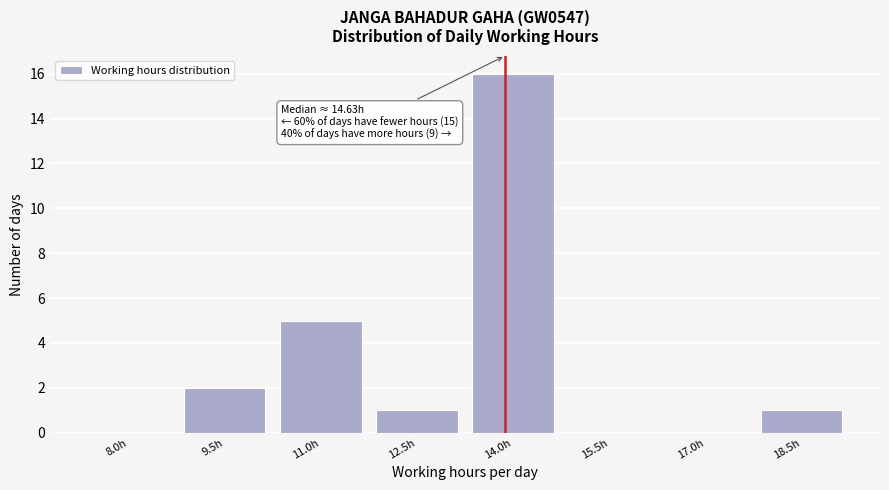

Reading right to left, transcribe all the data shown in this chart.

18.5h=1	17.0h=0	15.5h=0	14.0h=16	12.5h=1	11.0h=5	9.5h=2	8.0h=0